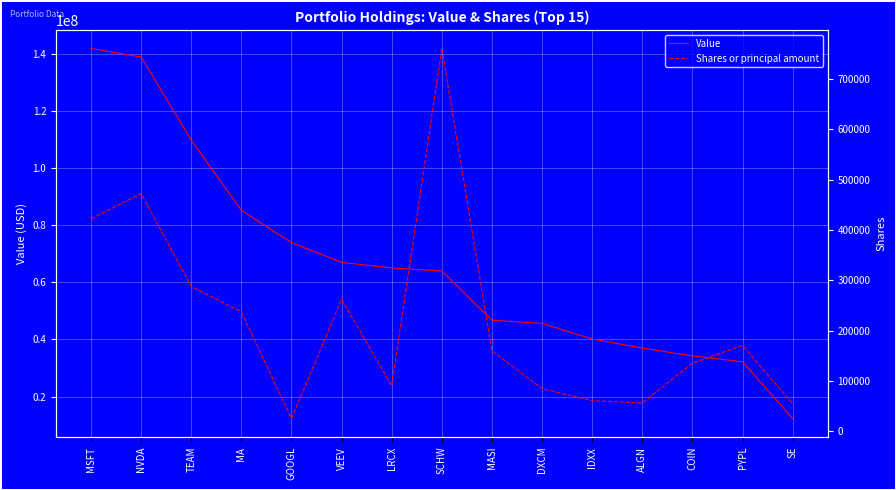

What is the value of the Value point at the 13th from the left?

34230000